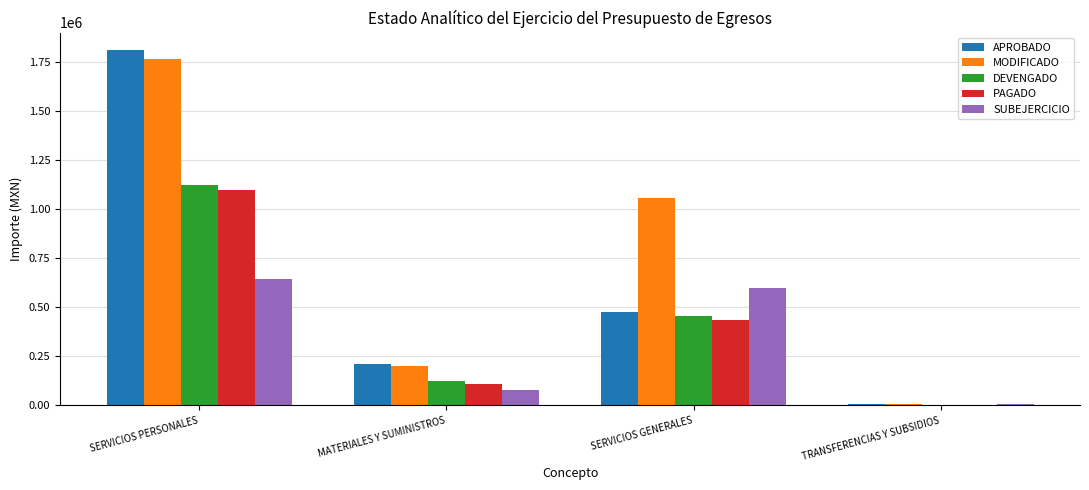

Reading right to left, transcribe all the data shown in this chart.

APROBADO: 5000.0	475451.6	208340.0	1810286.4
MODIFICADO: 5000.0	1057561.6	202940.0	1766586.4
DEVENGADO: 266.4	456563.7	123955.9	1122954.8
PAGADO: 266.4	436864.6	108623.8	1096314.8
SUBEJERCICIO: 4733.6	600997.9	78984.1	643631.6